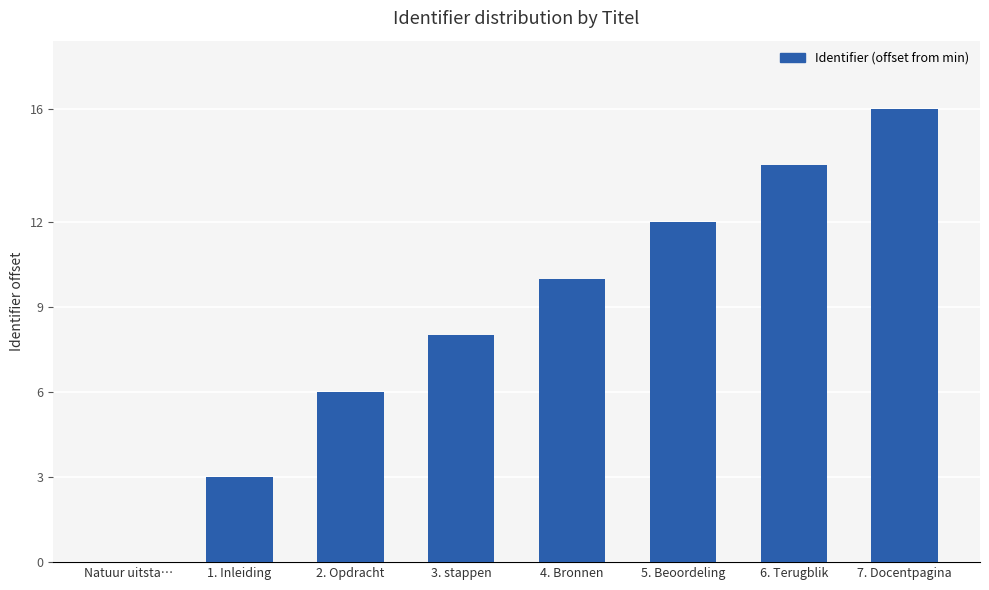

How many series are shown in this chart?

1